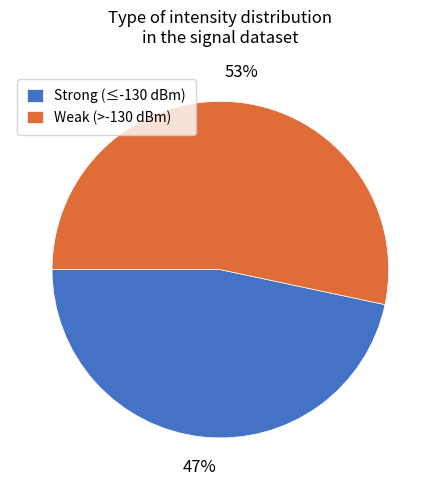

True or false: Strong (≤-130 dBm) accounts for 47% of the total.

True